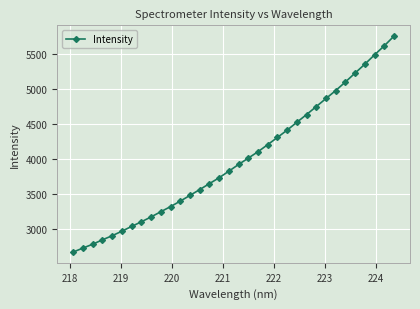

What is the minimum value shown in the chart?

2668.5